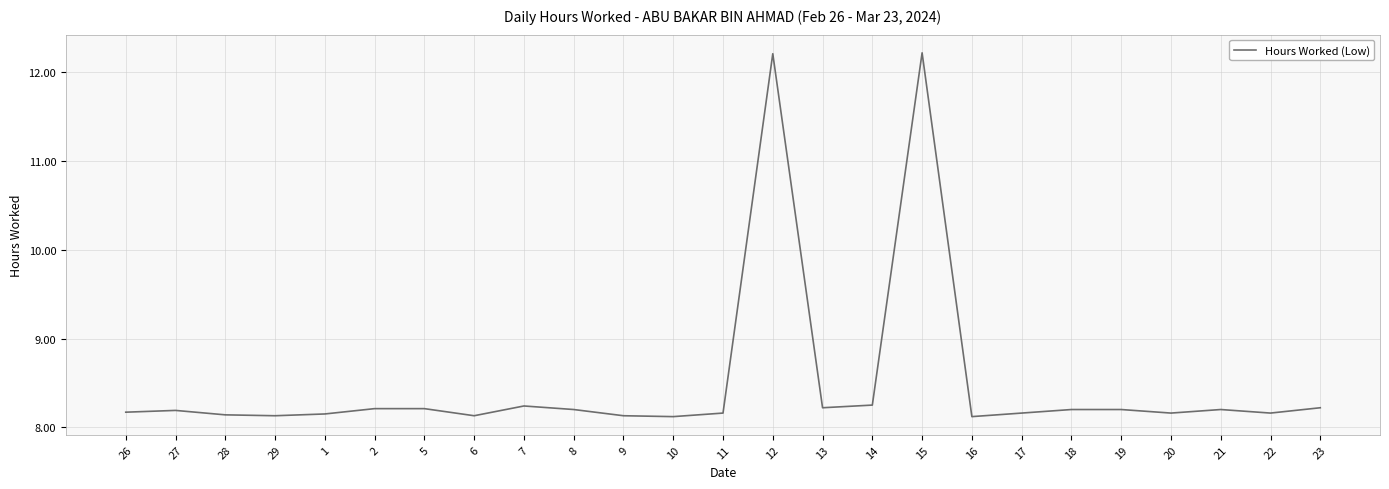

What position from the left is 6?

8